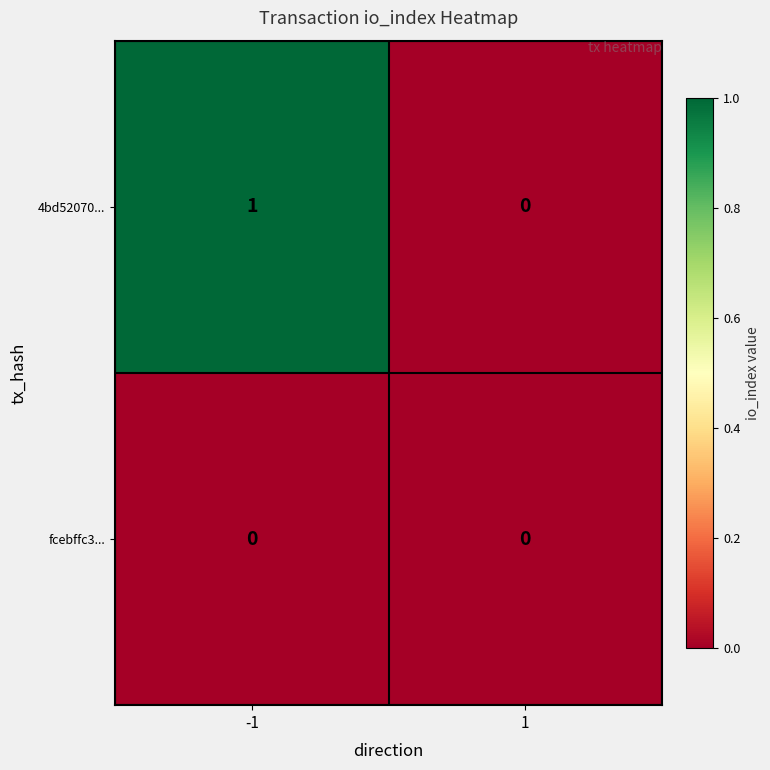

Which series has the largest range (max minus min)?

4bd52070...